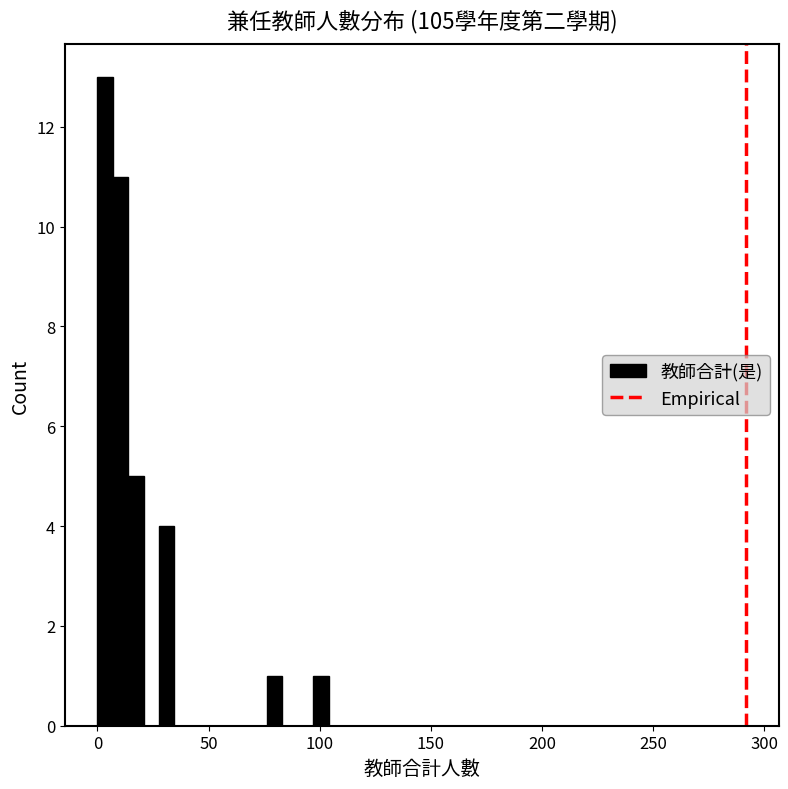

Read against the x-axis, roughly where is the centre of the tallest bar?

5